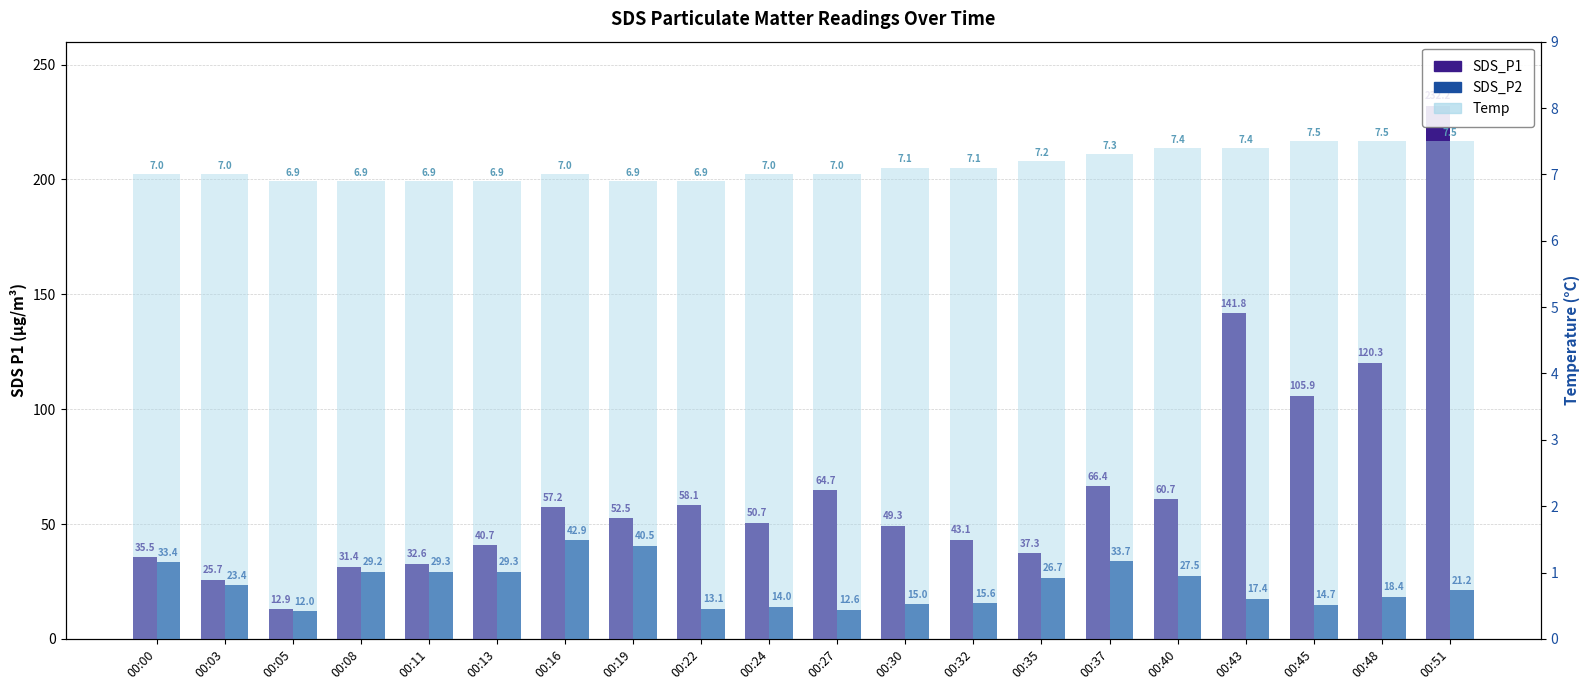

Count the number of data series in this chart.

3